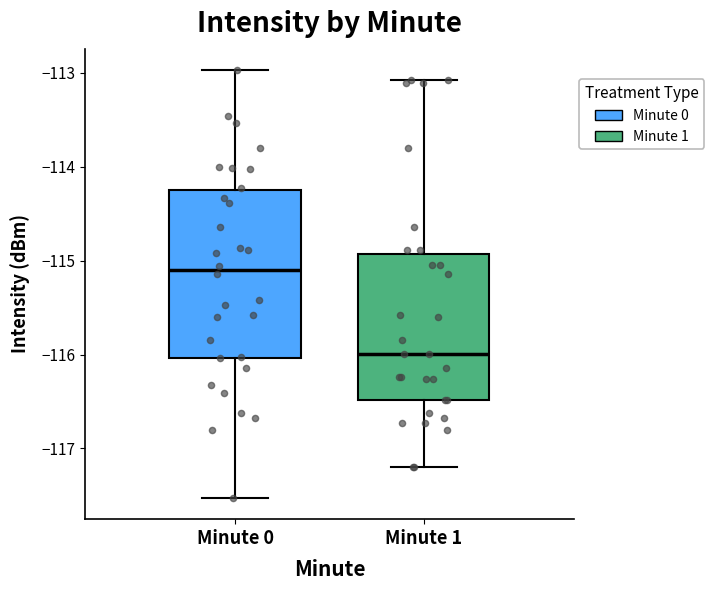

Which box has the highest median line?

Minute 0